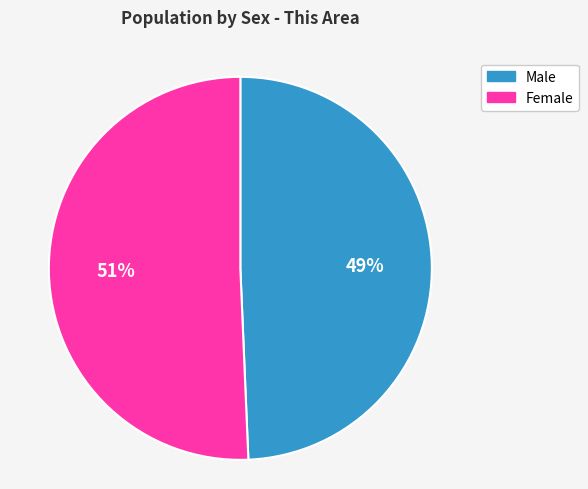

Between Male and Female, which is larger?

Female